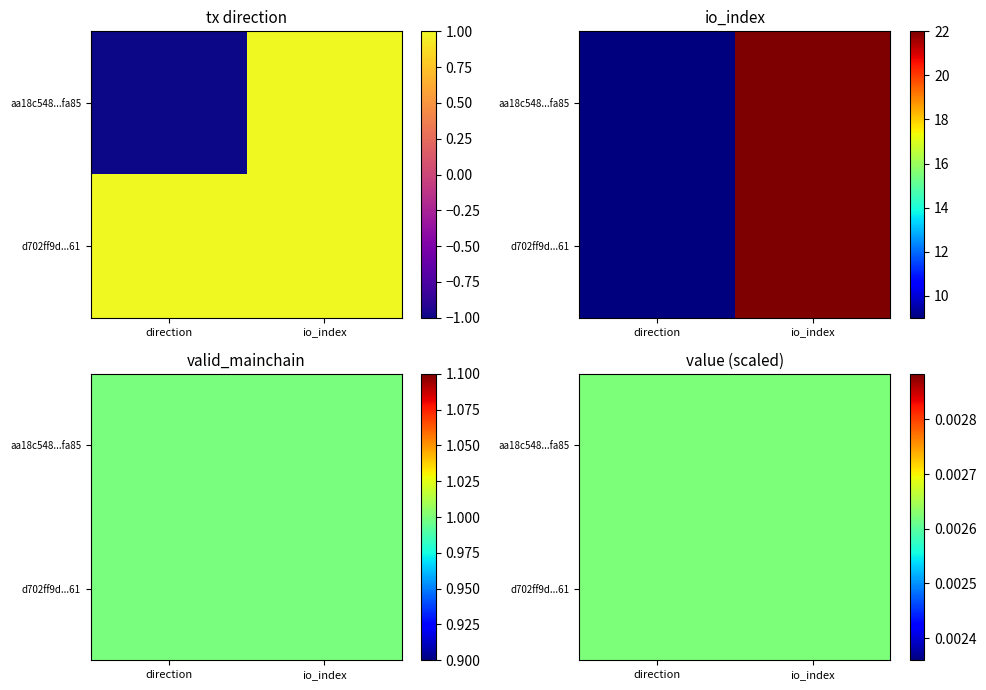

The aa18c5485eabea716403ce4ae4796610808fa85 series shows -2 at -1. True or false?

False